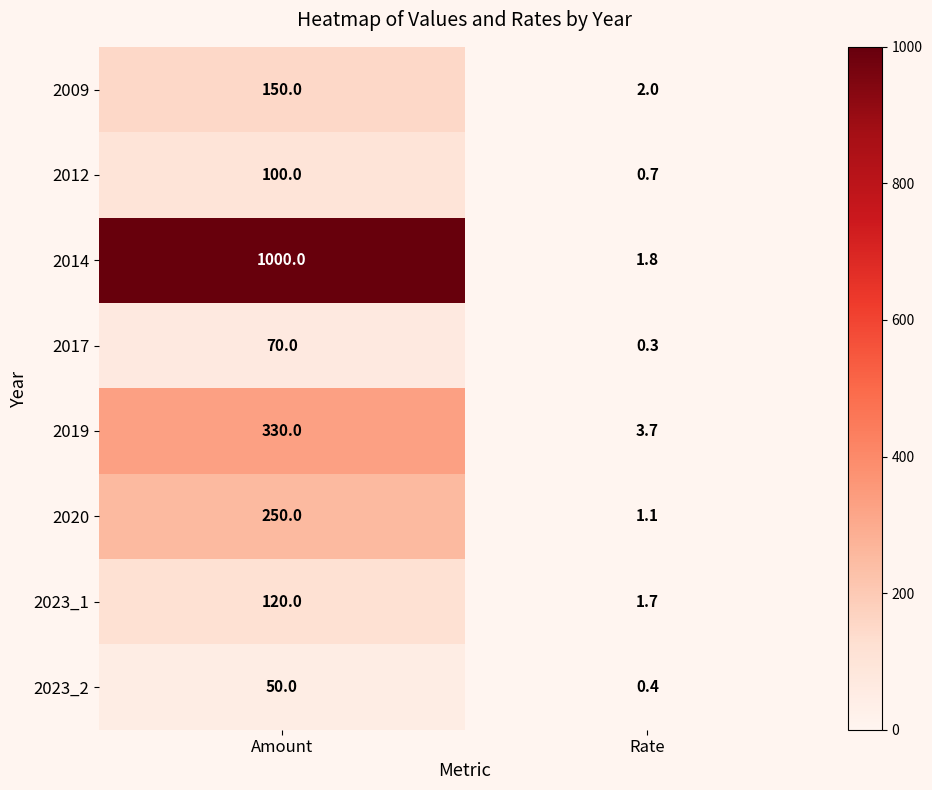

Reading left to right, extract all data points from this chart.

2009: Amount=150.0	Rate=2.0
2012: Amount=100.0	Rate=0.7
2014: Amount=1000.0	Rate=1.8
2017: Amount=70.0	Rate=0.3
2019: Amount=330.0	Rate=3.7
2020: Amount=250.0	Rate=1.1
2023_1: Amount=120.0	Rate=1.7
2023_2: Amount=50.0	Rate=0.4